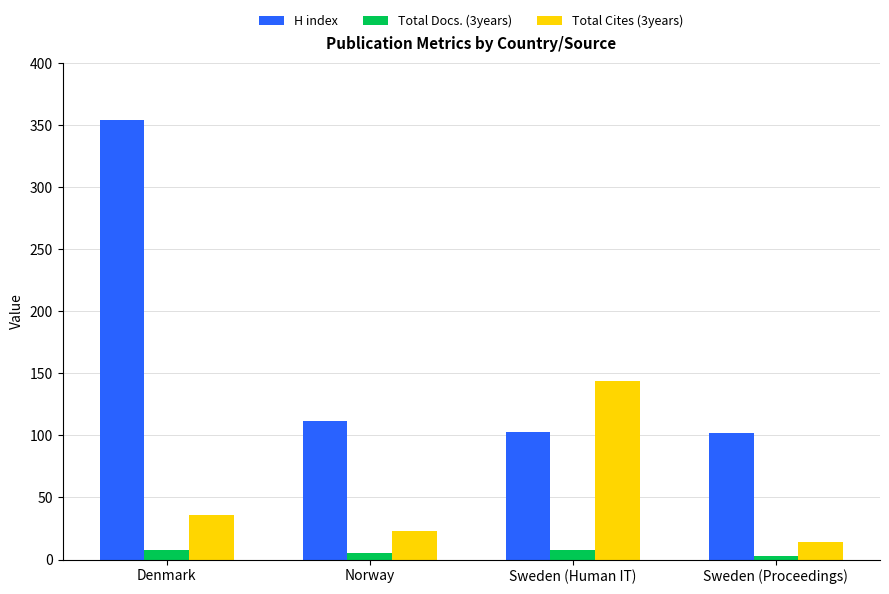

What position from the right is Sweden (Human IT)?

2